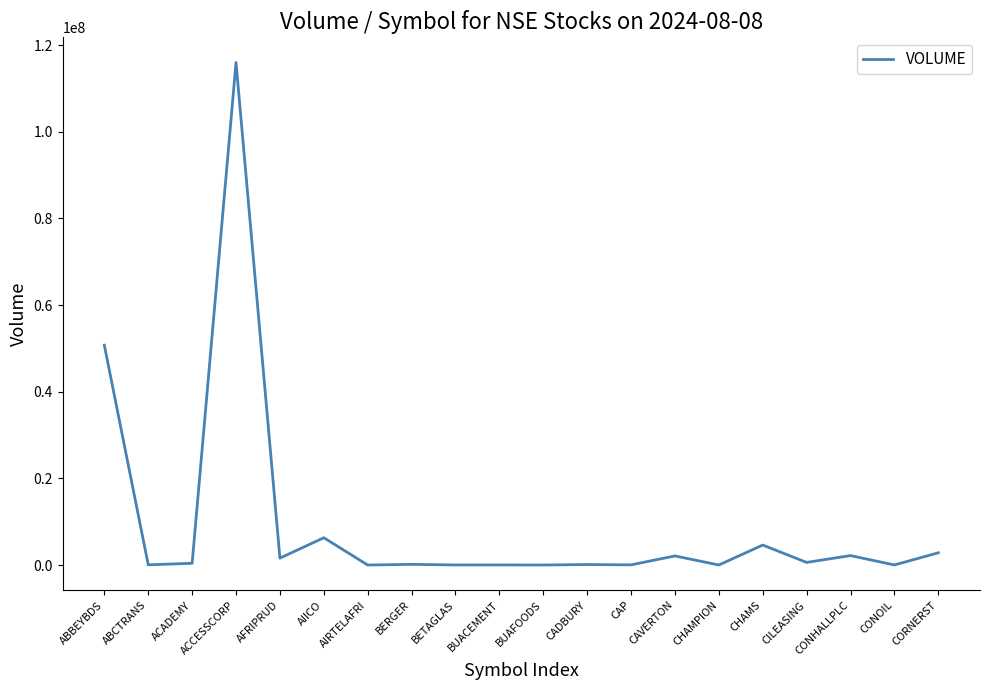

Does the chart have visible grid lines?

No